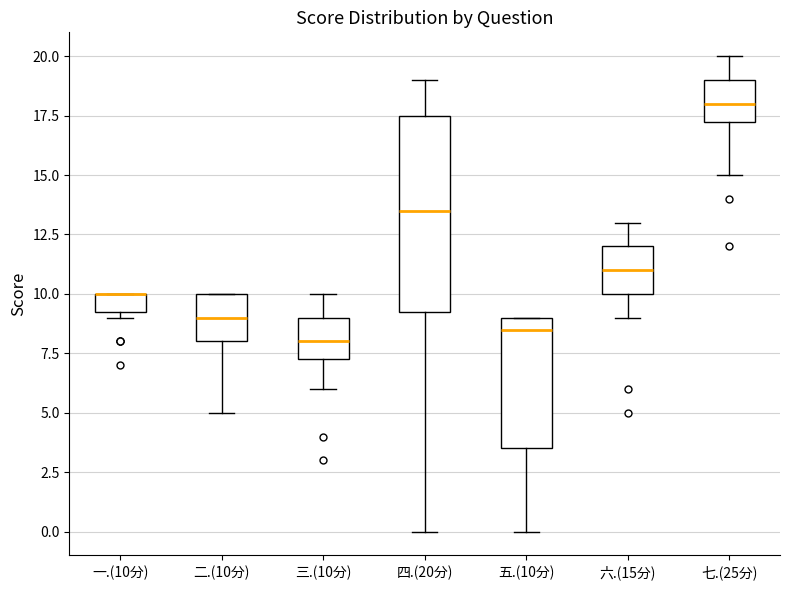

Reading left to right, read every box against the y-axis: the position of its median line, the range the box covers, and the ends of its whiskers. The values are not printed on the chart, so give them approximately, as read against the axis.

一.(10分): median 10.0 (drawn on the box's upper edge), box 9.5 to 10.0, whiskers 9.0 to 10.0
二.(10分): median 9.0, box 8.0 to 10.0, whiskers 5.0 to 10.0
三.(10分): median 8.0, box 7.5 to 9.0, whiskers 6.0 to 10.0
四.(20分): median 13.5, box 9.5 to 17.5, whiskers 0.0 to 19.0
五.(10分): median 8.5, box 3.5 to 9.0, whiskers 0.0 to 9.0
六.(15分): median 11.0, box 10.0 to 12.0, whiskers 9.0 to 13.0
七.(25分): median 18.0, box 17.5 to 19.0, whiskers 15.0 to 20.0